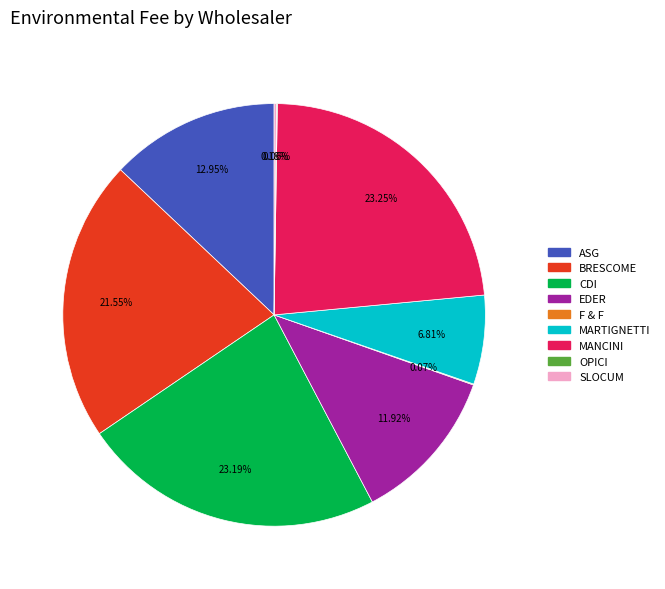

Is there a majority slice in this chart?

No